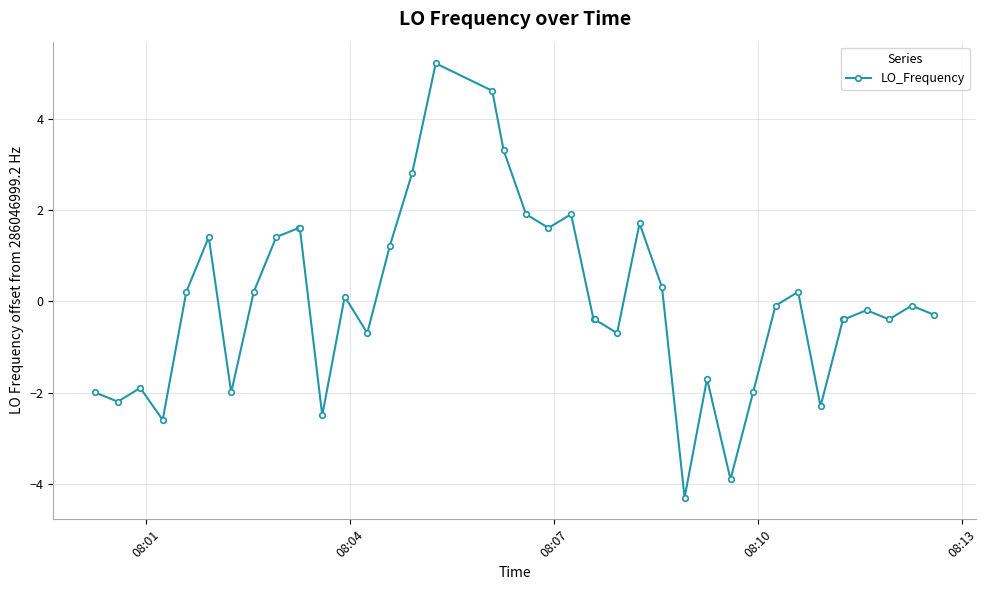

What is the greatest value displayed?

5.2